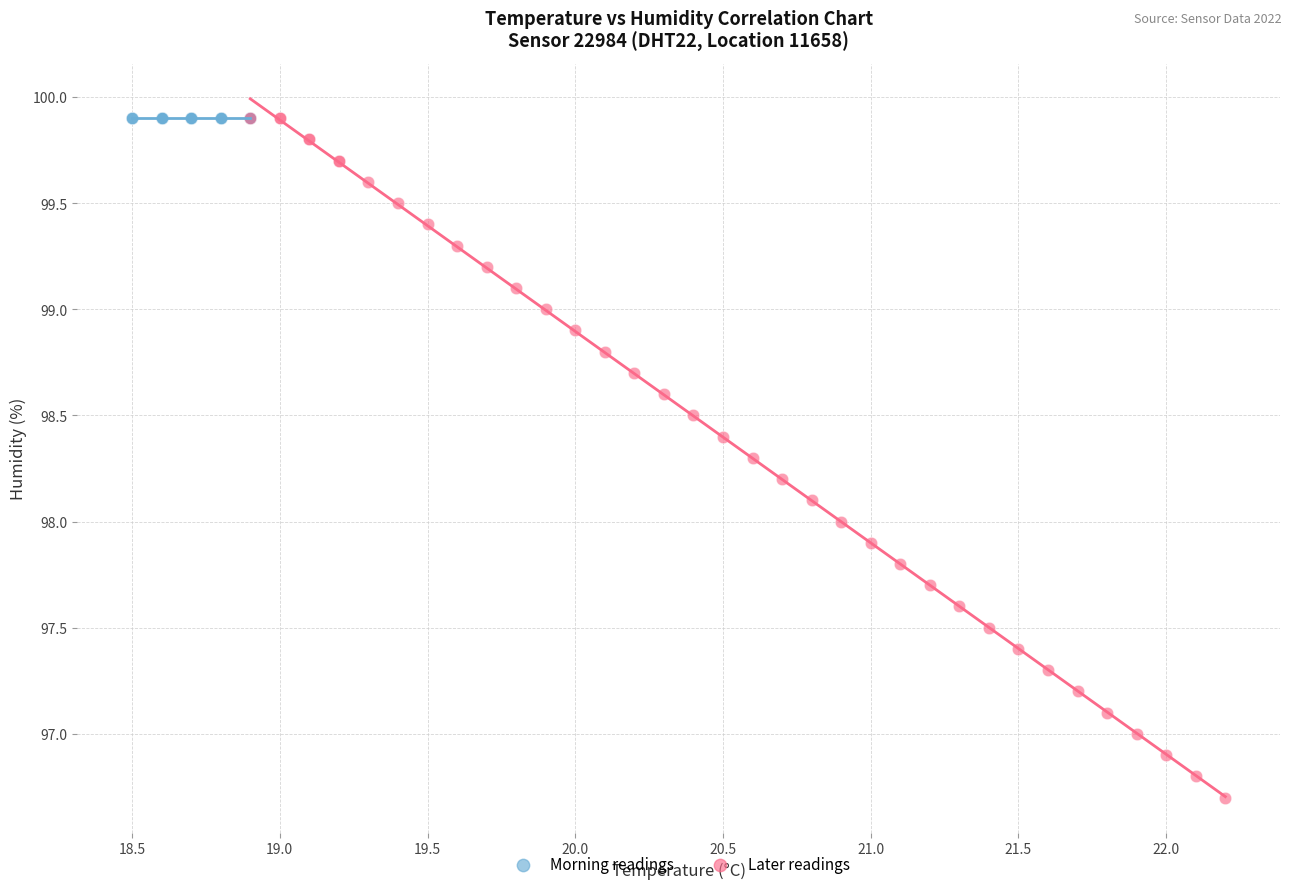

Which series reaches the minimum Y coordinate?

Later readings